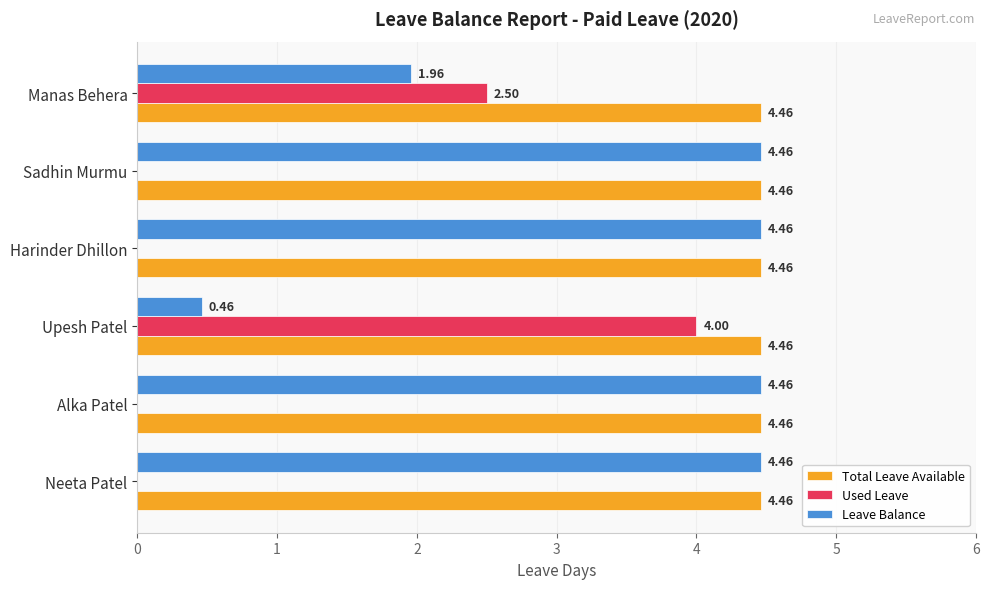

At which label is Leave Balance closest to 2?

Manas Behera